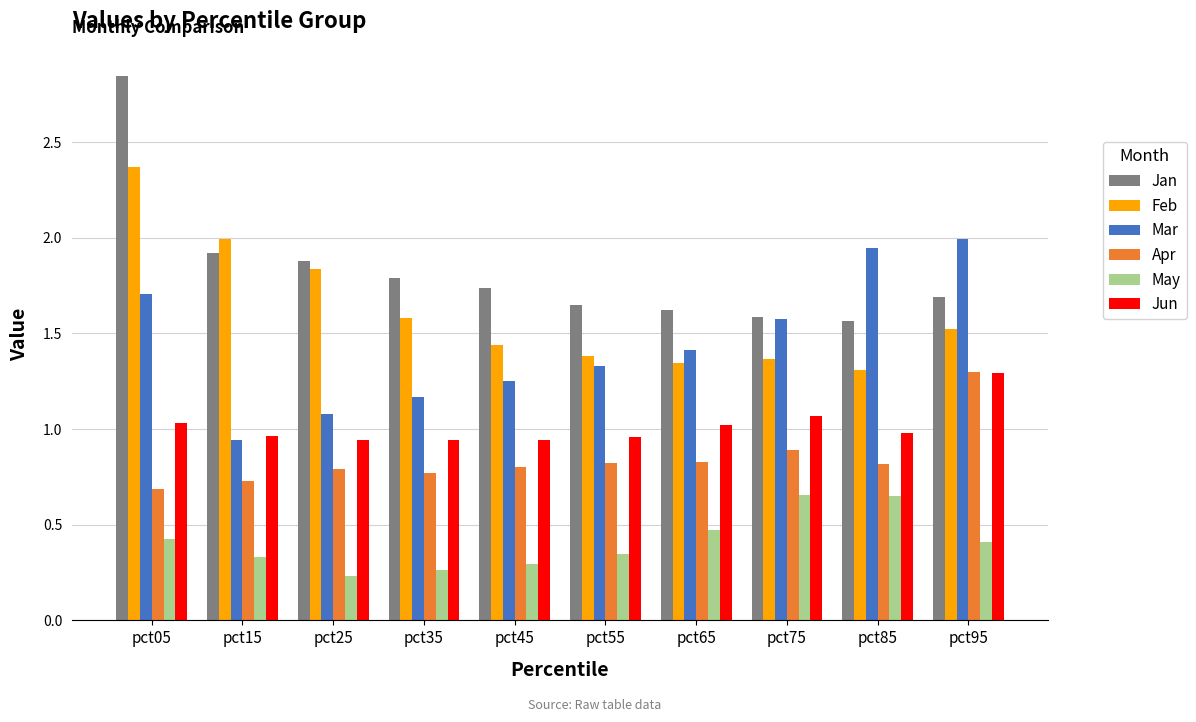

Which series has the largest range (max minus min)?

Jan